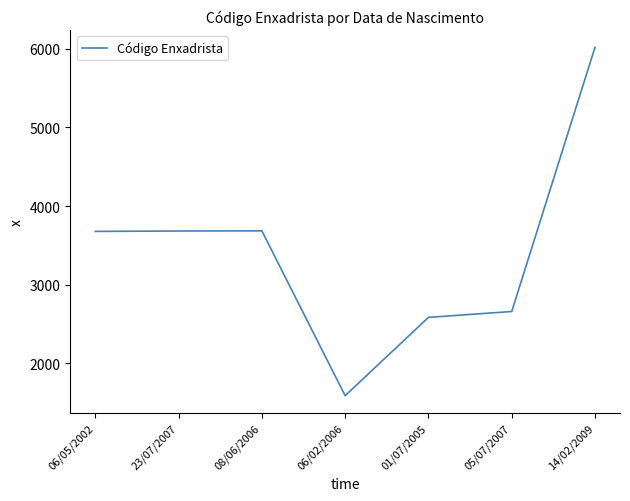

What is the average value?

3413